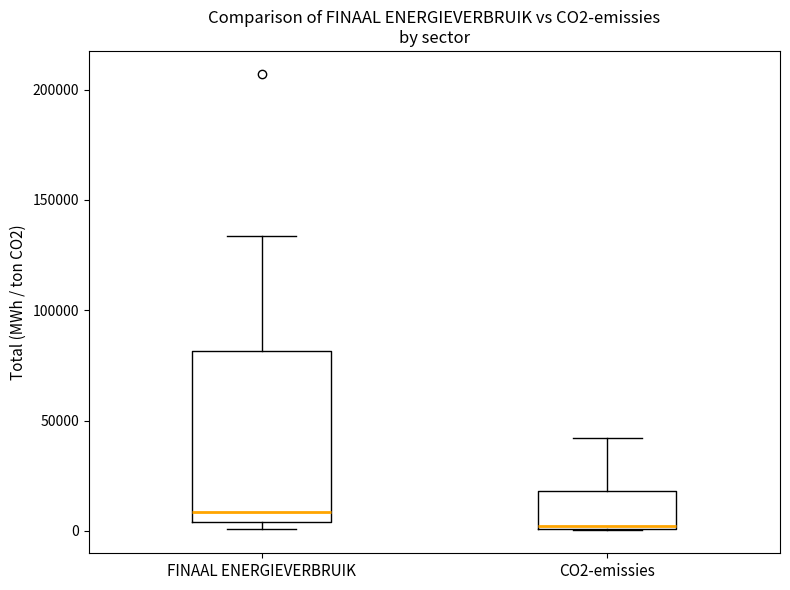

Reading left to right, read every box against the y-axis: the position of its median line, the range the box covers, and the ends of its whiskers. The values are not printed on the chart, so give them approximately, as read against the axis.

FINAAL ENERGIEVERBRUIK: median 10000, box 5000 to 80000, whiskers 0 to 135000
CO2-emissies: median 0, box 0 to 20000, whiskers 0 to 40000